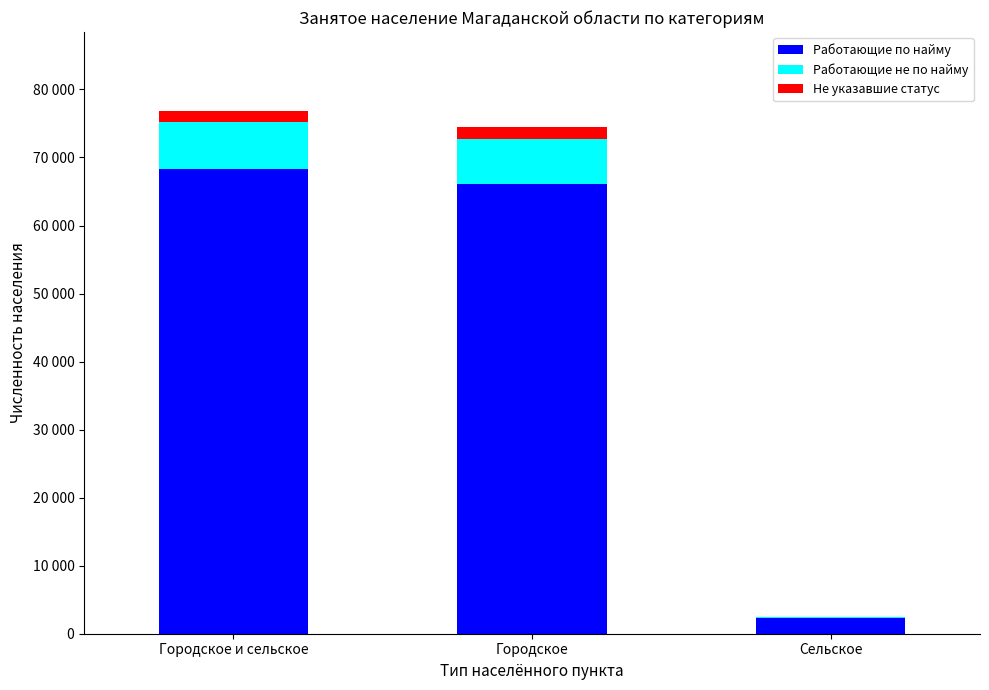

True or false: Не указавшие статус has a value of 26 at Сельское.

False